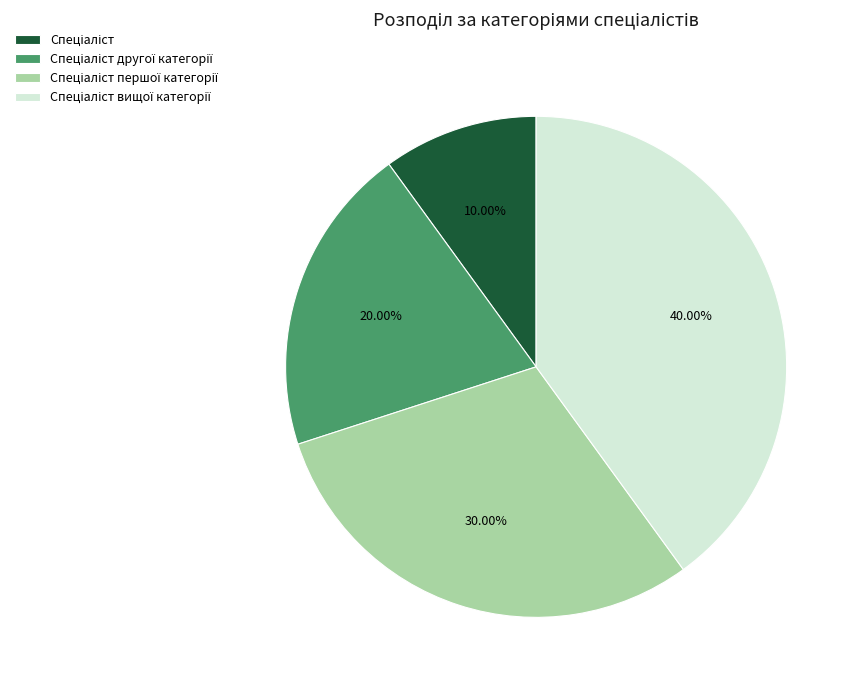

Is there any slice that represents more than half of the pie?

No